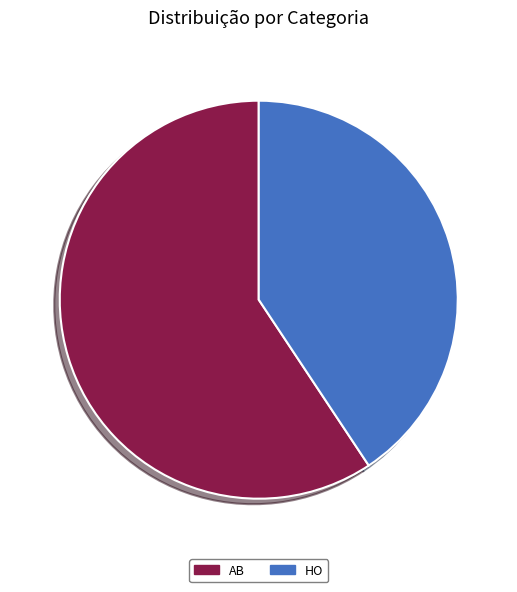

What is the majority slice?

AB